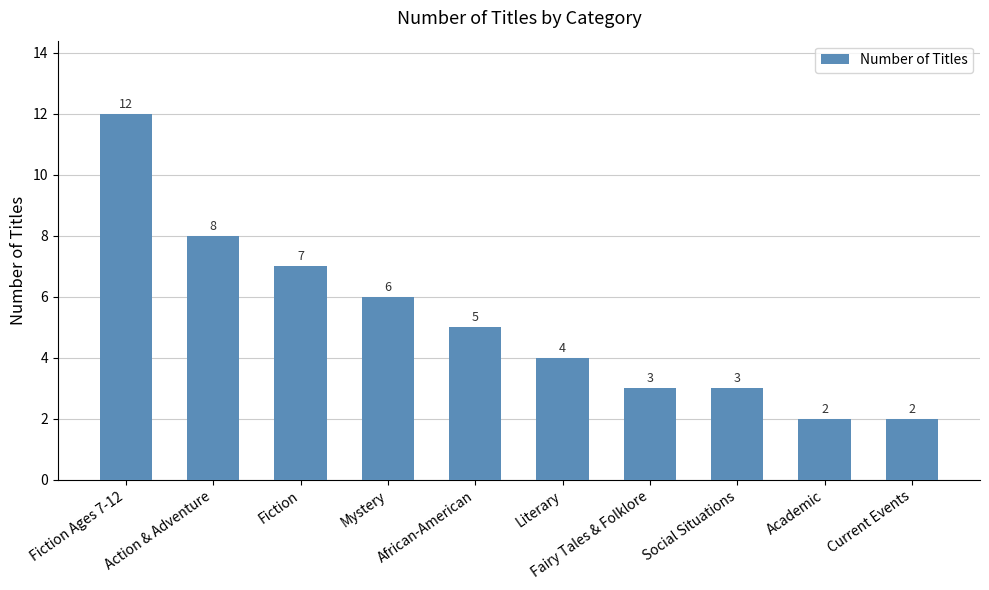

Reading left to right, extract all data points from this chart.

Fiction Ages 7-12=12	Action & Adventure=8	Fiction=7	Mystery=6	African-American=5	Literary=4	Fairy Tales & Folklore=3	Social Situations=3	Academic=2	Current Events=2